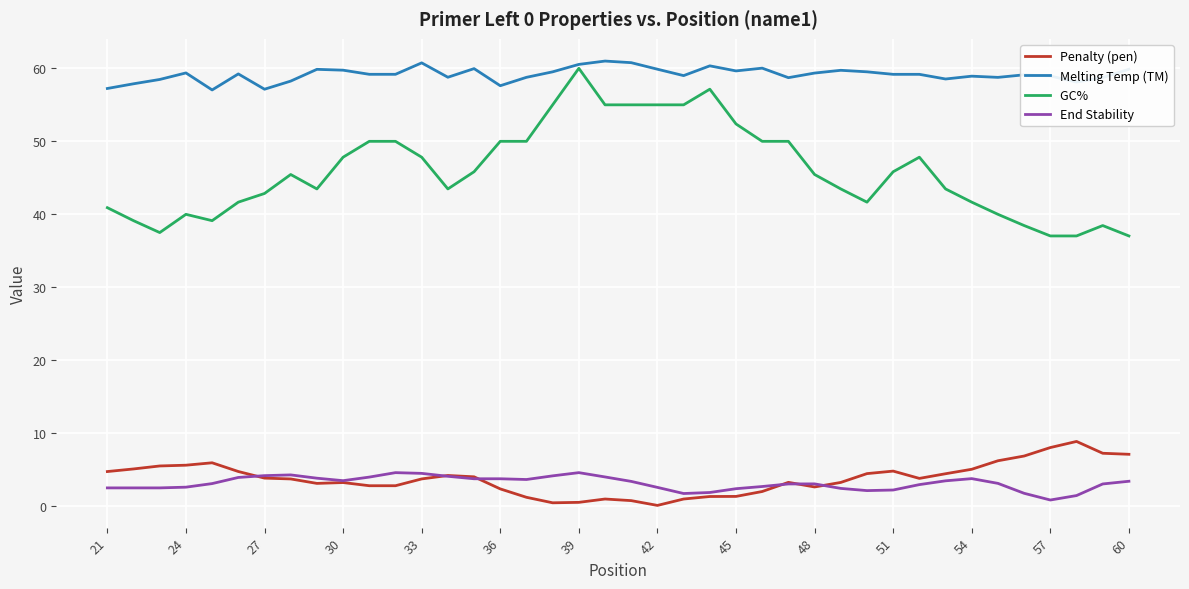

What is the maximum value shown in the chart?

61.0